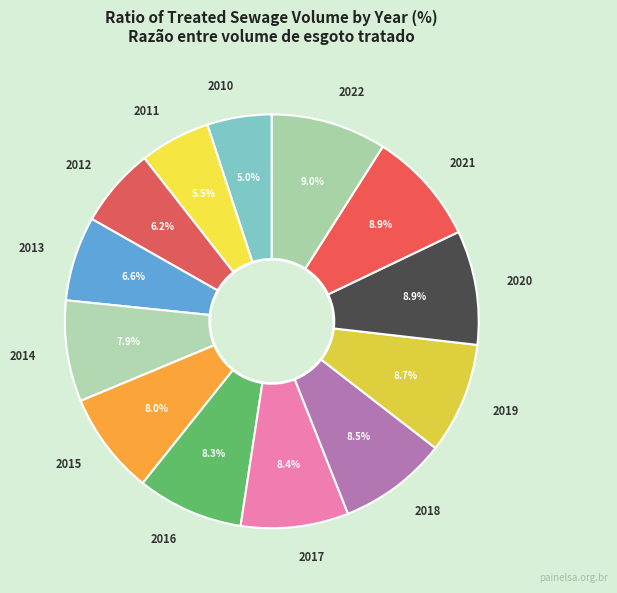

The 2014 slice represents 8% of the pie. True or false?

True